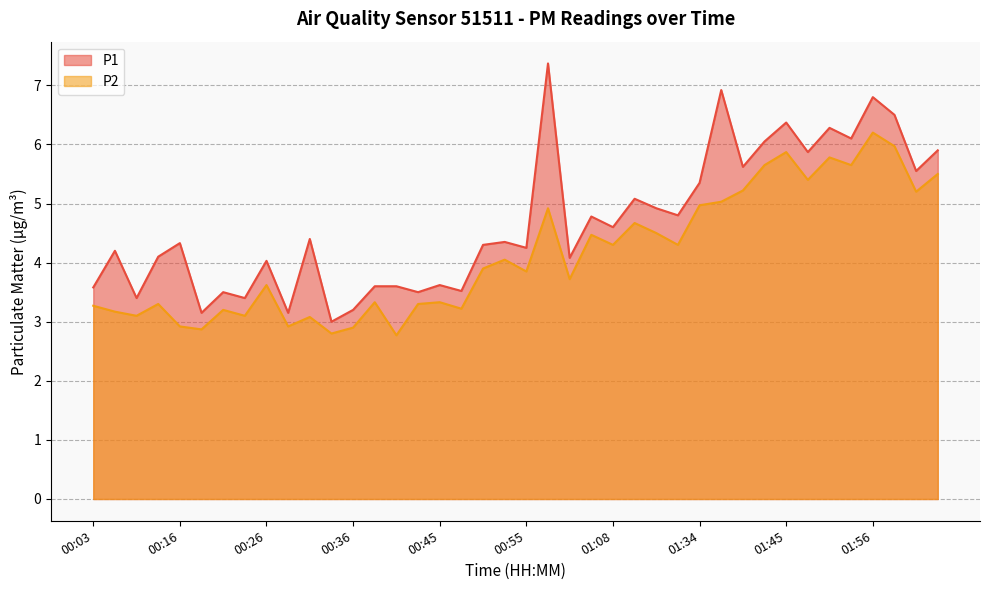

True or false: P1 and P2 cross at least once.

False